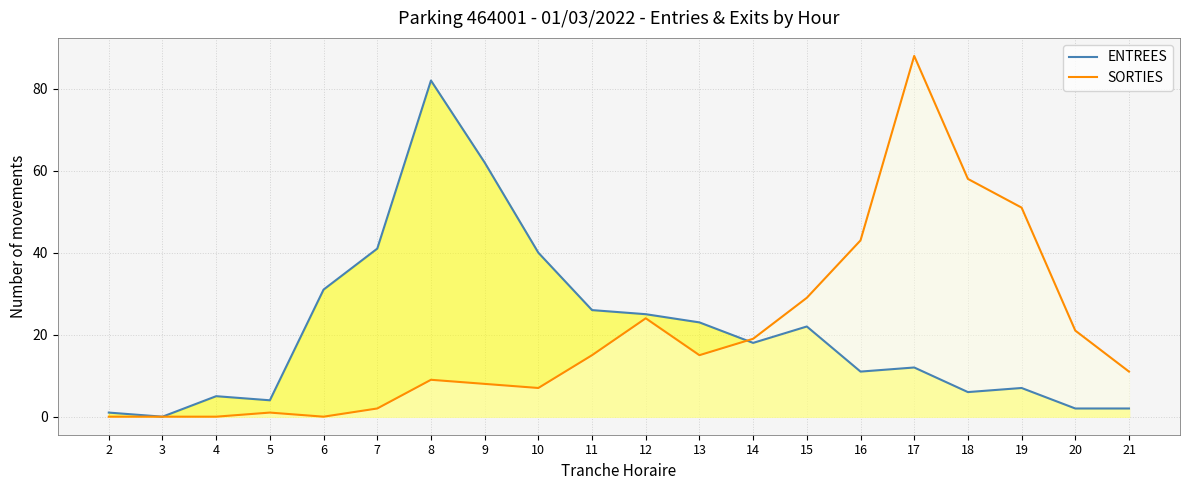

Does the chart have visible grid lines?

Yes